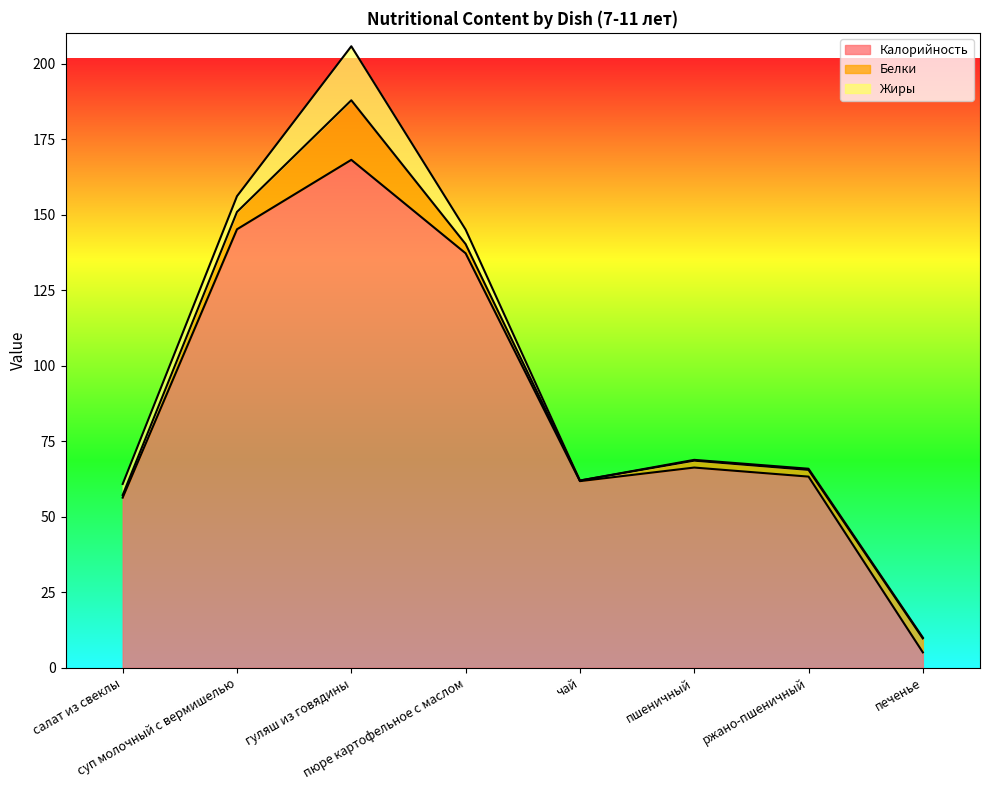

Is it true that Калорийность equals 5.1 at печенье?

True